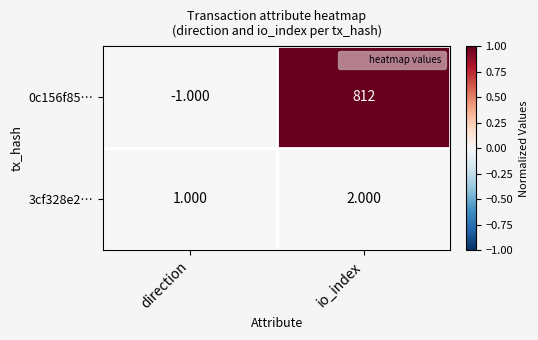

List the series in order of their overall mean, highest first.

0c156f85…, 3cf328e2…